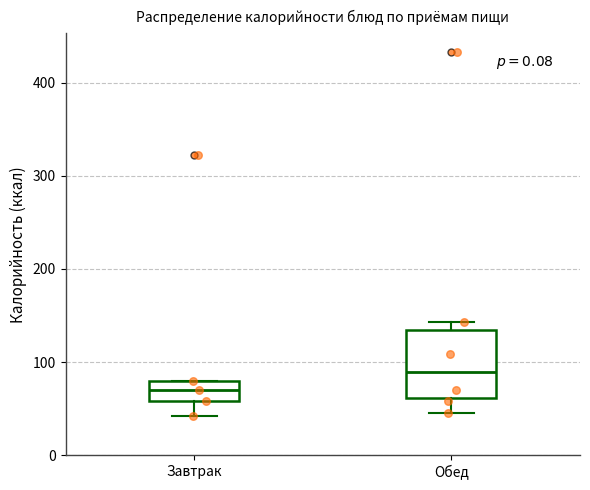

Comparing the boxes themselves (not the whiskers), which one is the tallest?

Обед